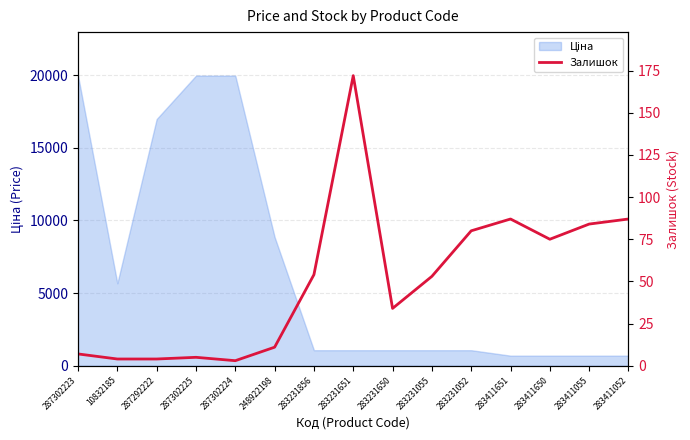

The chart shows a value of 172 at 283231651. True or false?

True